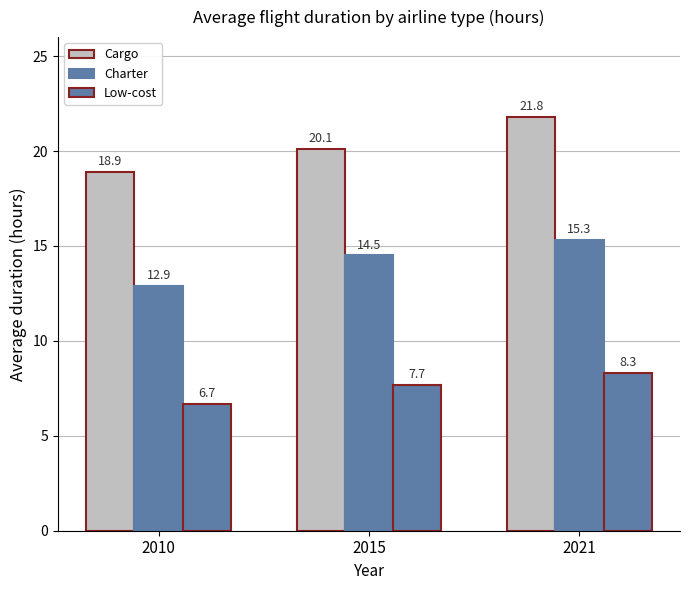

Are the bars horizontal?

No